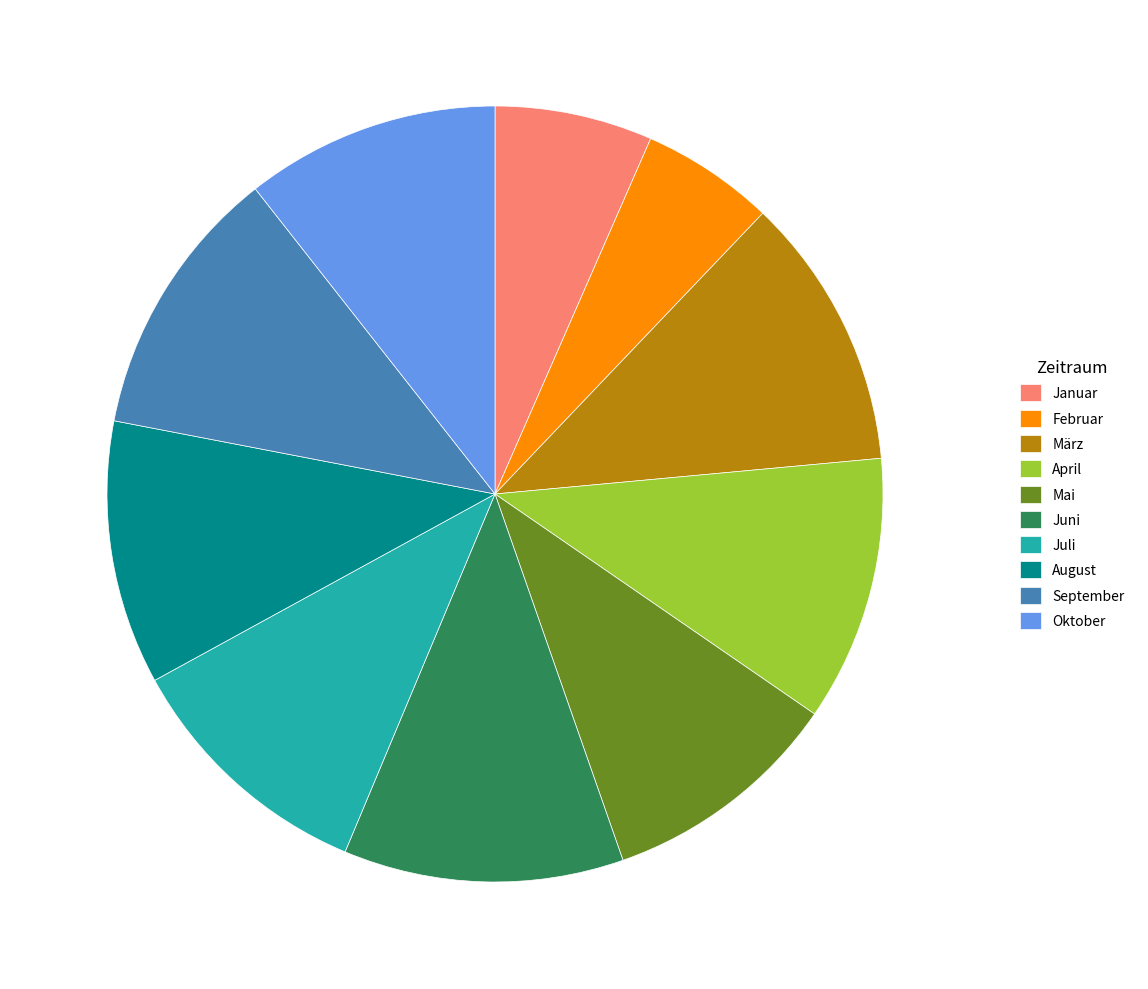

Approximately how many times larger is the value at Mai compared to Oktober?

0.9